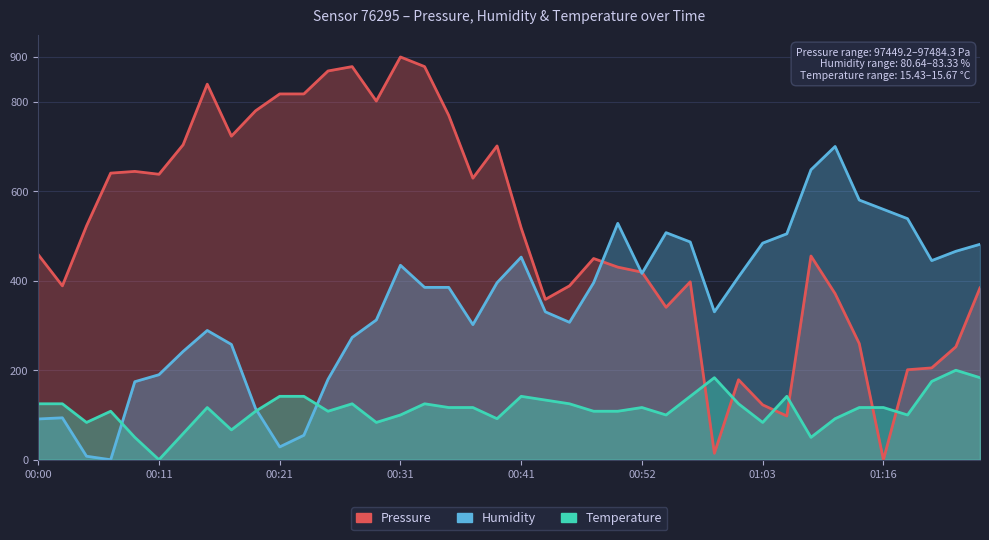

At 00:41, list the series in order from largest to smallest.

Pressure, Humidity, Temperature